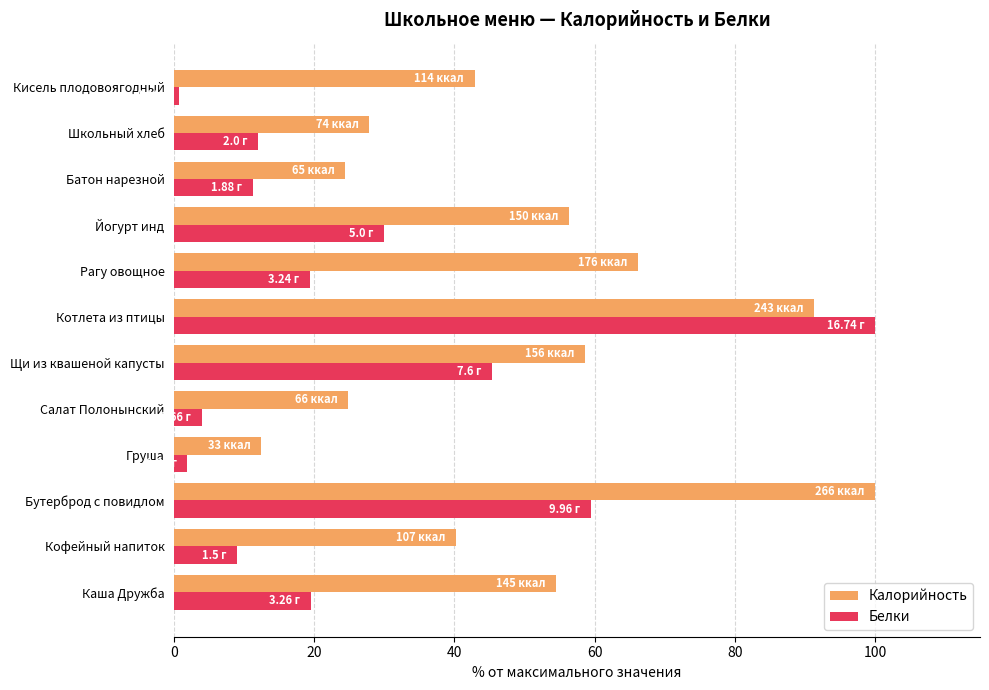

At which label does Калорийность reach its minimum?

Груша